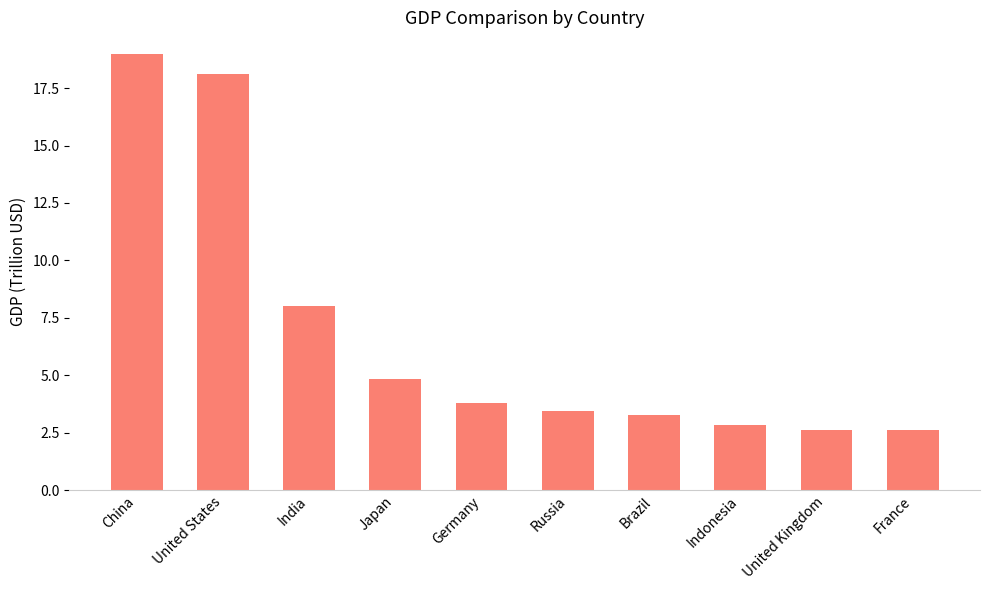

What is the value of the 7th bar from the left?

3.3